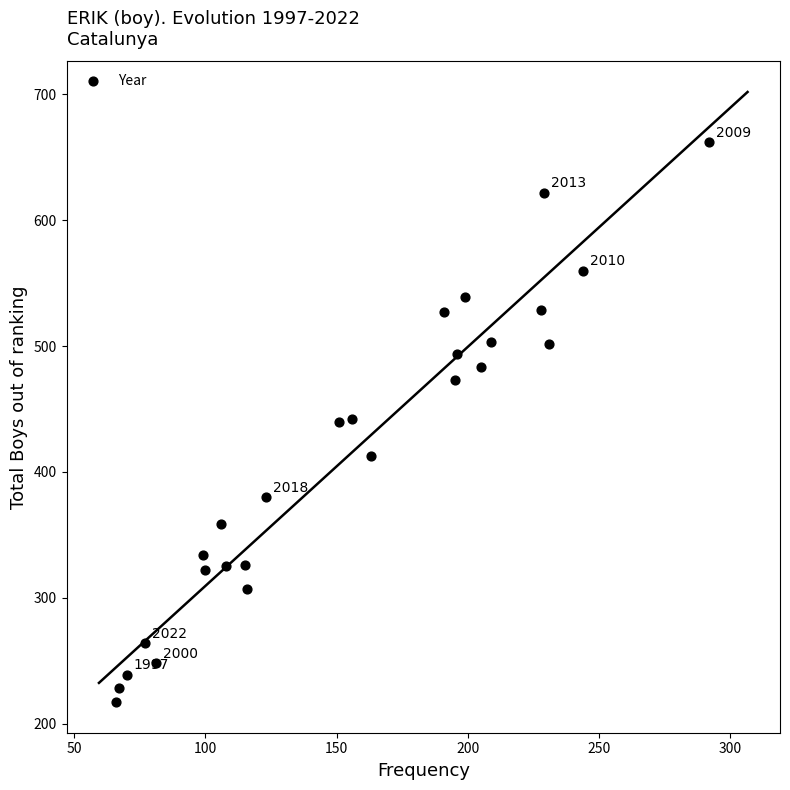

What is the range of Y values (max minus min)?

445